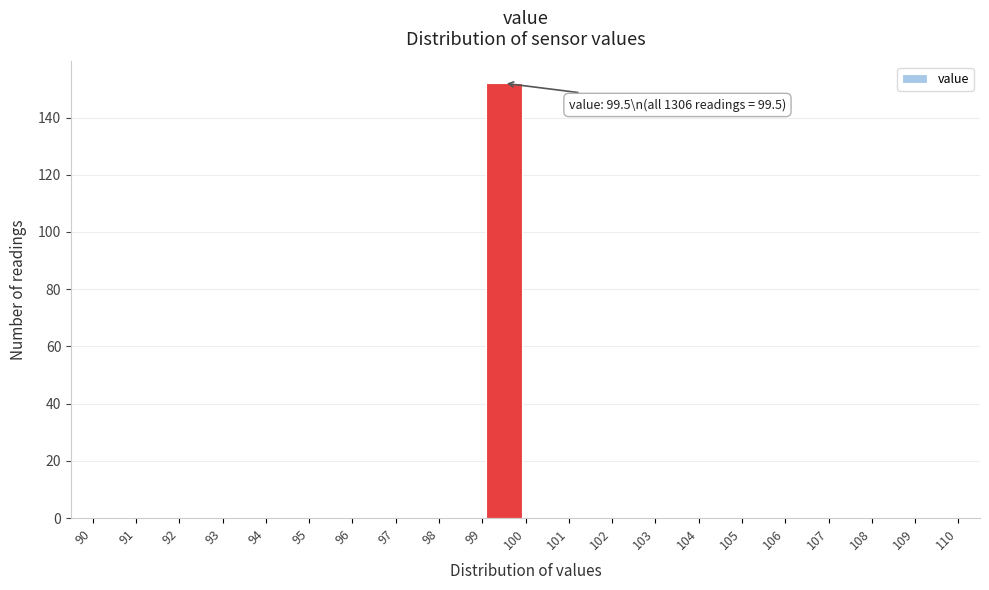

Which range on the x-axis has the tallest bar?

99 to 100